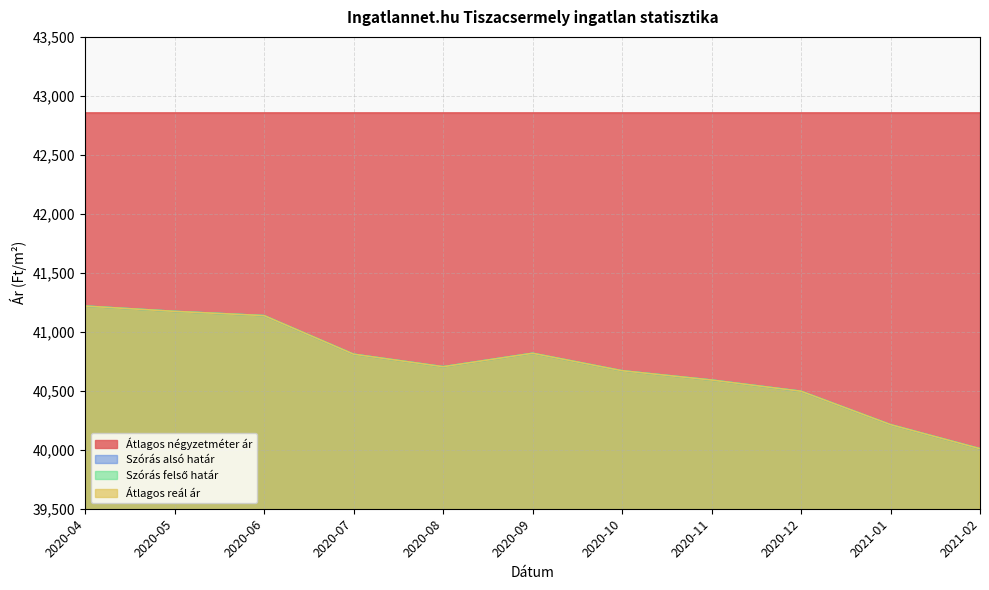

How many data points in Szórás felső határ are above 40704?

5